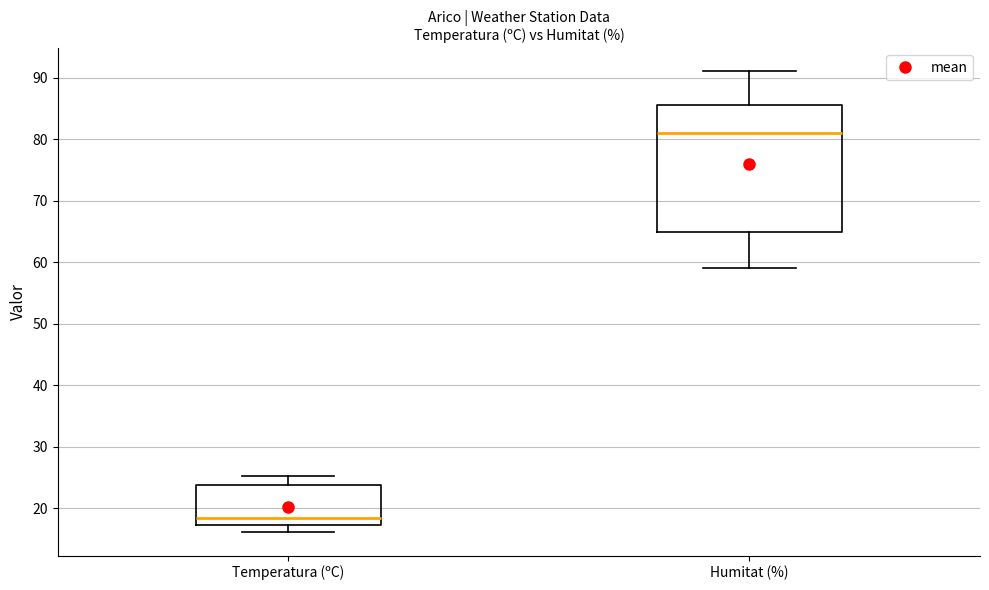

Reading left to right, transcribe this box plot: for each box, give where its median line is, the range the box spans, and where its two whiskers end, as read against the y-axis. The values are not printed on the chart, so give them approximately, as read against the axis.

Temperatura (ºC): median 18, box 17 to 24, whiskers 16 to 25
Humitat (%): median 81, box 65 to 86, whiskers 59 to 91